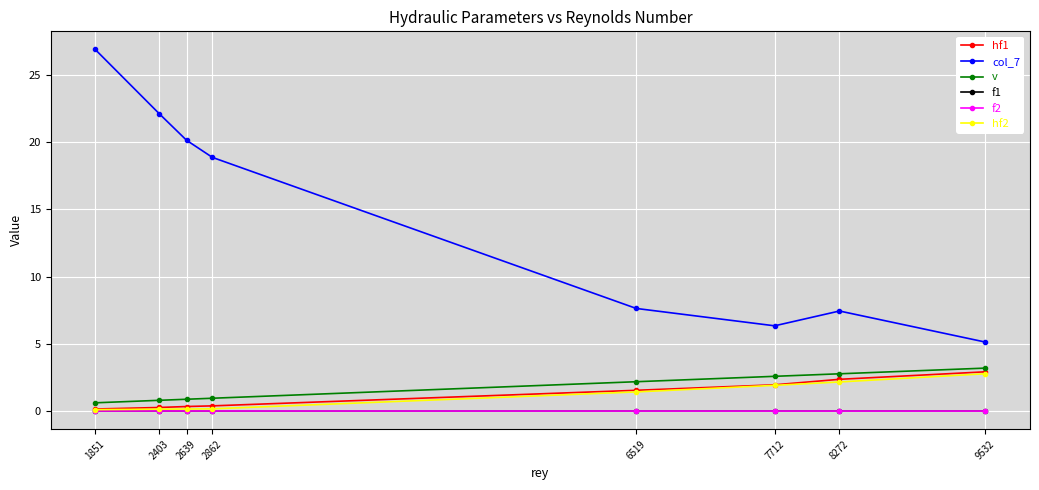

Rank the categories by hf2 value from lowest to highest.

1851, 2403, 2639, 2862, 6519, 7712, 8272, 9532